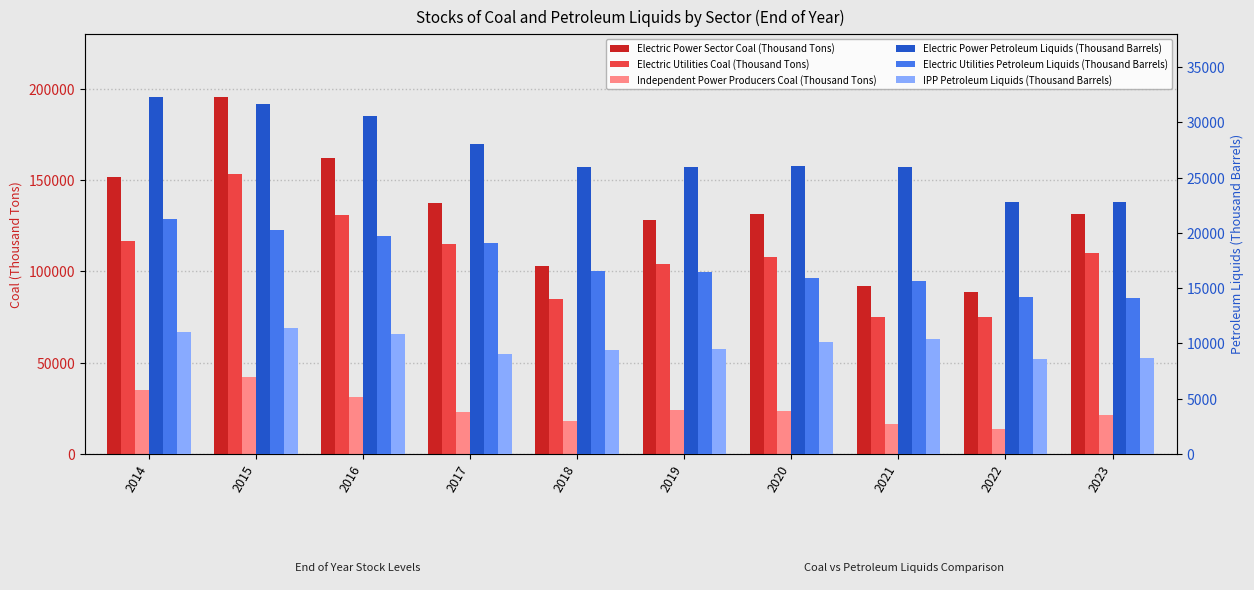

At how many categories does at least one series exceed 115329?

7